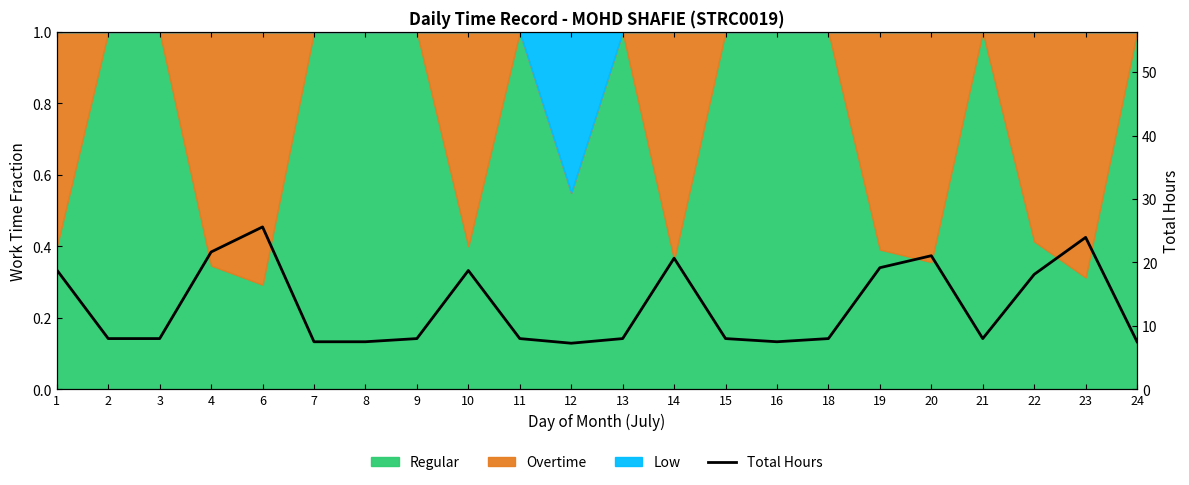

Does the chart have visible grid lines?

No